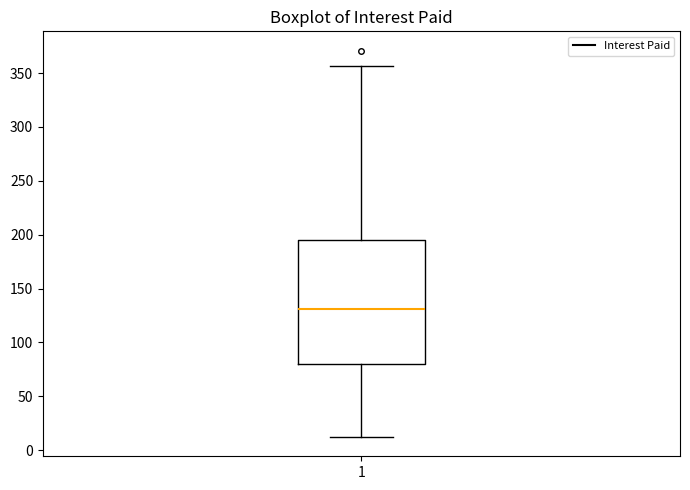

Transcribe this box plot: give where the median line is, the range the box spans, and where the two whiskers end, as read against the y-axis. The values are not printed on the chart, so give them approximately, as read against the axis.

median 130, box 80 to 195, whiskers 10 to 355